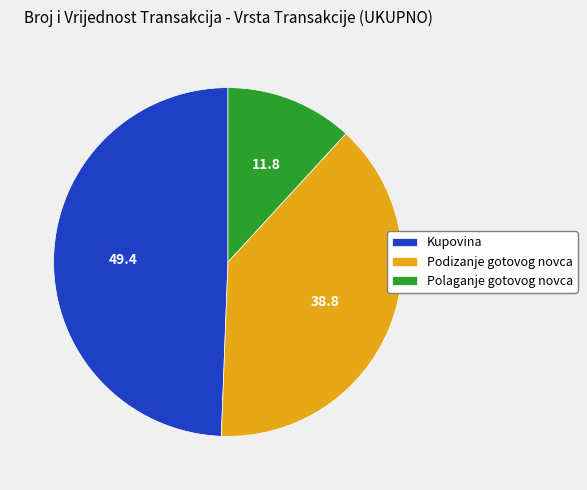

What is the smallest slice in the pie chart?

Polaganje gotovog novca